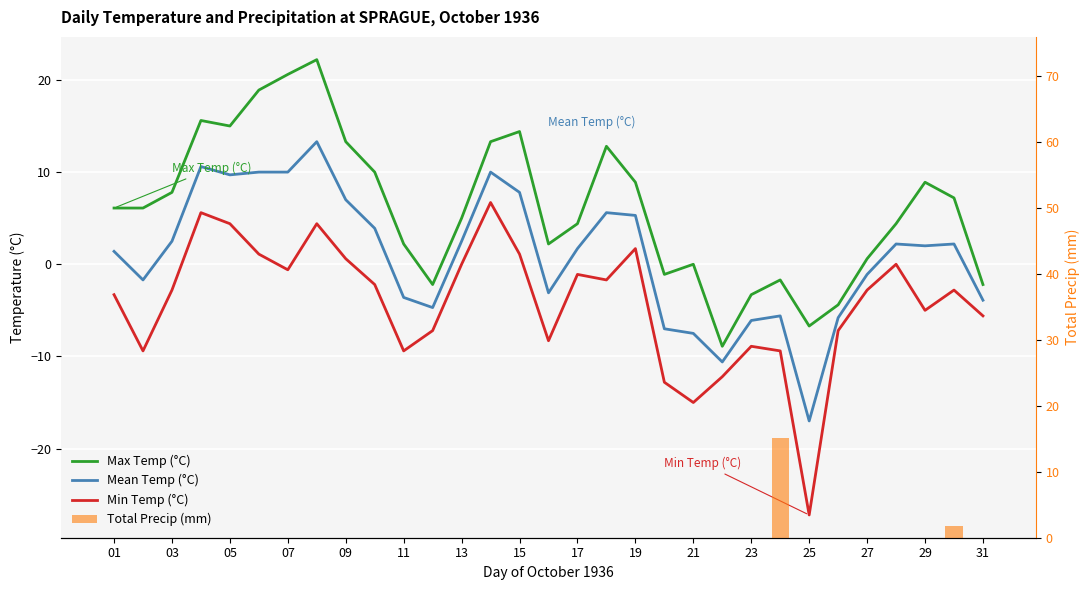

Reading left to right, list all the values displayed in this chart.

Max Temp (°C): 6.1	6.1	7.8	15.6	15.0	18.9	20.6	22.2	13.3	10.0	2.2	-2.2	5.0	13.3	14.4	2.2	4.4	12.8	8.9	-1.1	0.0	-8.9	-3.3	-1.7	-6.7	-4.4	0.6	4.4	8.9	7.2	-2.2
Mean Temp (°C): 1.4	-1.7	2.5	10.6	9.7	10.0	10.0	13.3	7.0	3.9	-3.6	-4.7	2.5	10.0	7.8	-3.1	1.7	5.6	5.3	-7.0	-7.5	-10.6	-6.1	-5.6	-17.0	-5.8	-1.1	2.2	2.0	2.2	-3.9
Min Temp (°C): -3.3	-9.4	-2.8	5.6	4.4	1.1	-0.6	4.4	0.6	-2.2	-9.4	-7.2	0.0	6.7	1.1	-8.3	-1.1	-1.7	1.7	-12.8	-15.0	-12.2	-8.9	-9.4	-27.2	-7.2	-2.8	0.0	-5.0	-2.8	-5.6
Total Precip (mm): 0.0	0.0	0.0	0.0	0.0	0.0	0.0	0.0	0.0	0.0	0.0	0.0	0.0	0.0	0.0	0.0	0.0	0.0	0.0	0.0	0.0	0.0	0.0	15.2	0.0	0.0	0.0	0.0	0.0	1.8	0.0